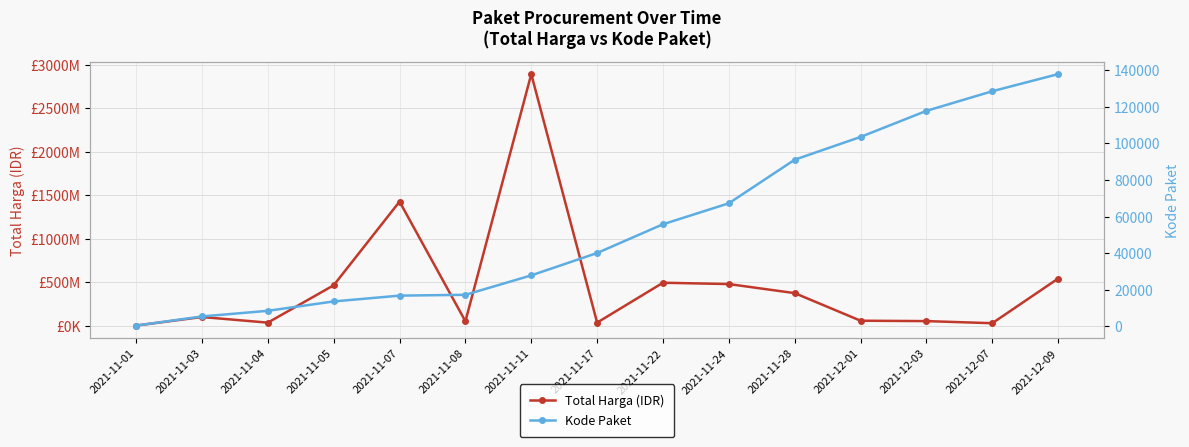

Is it true that Kode Paket equals 640 at 2021-11-01?

False